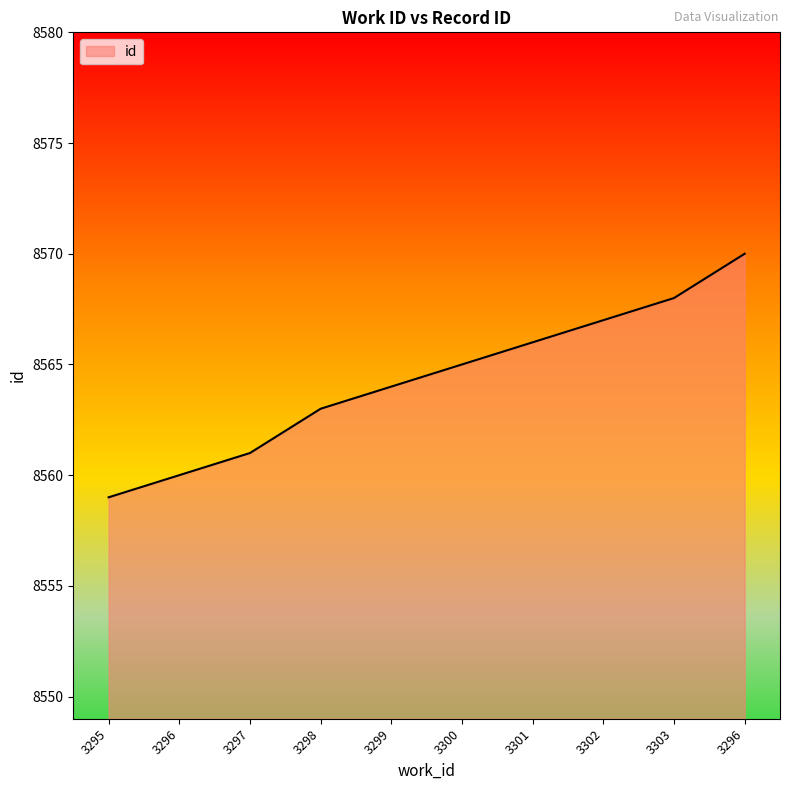

How many lines are shown in the chart?

1